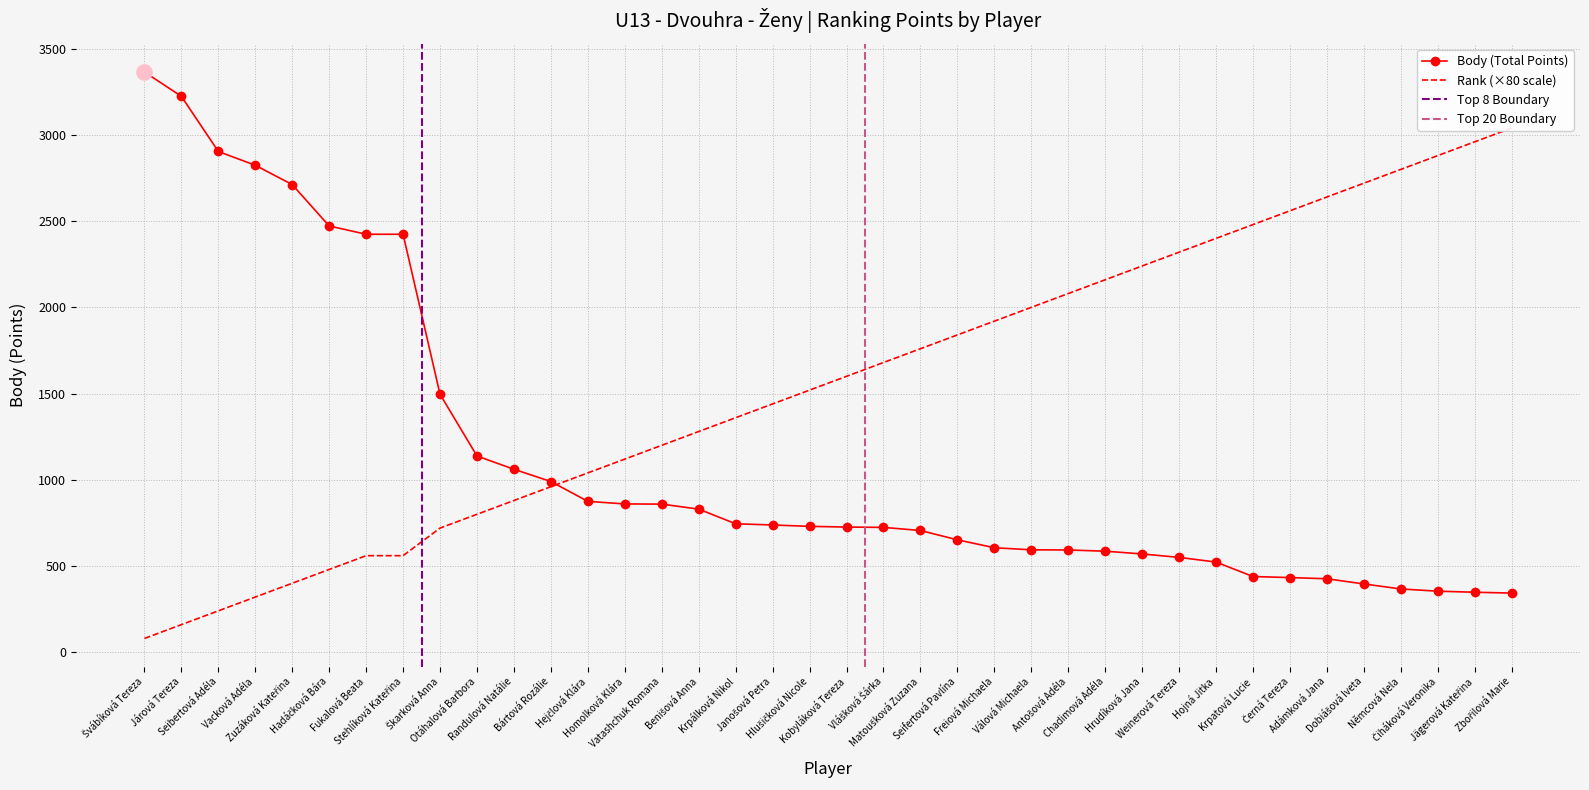

Which series has the largest total across all categories?

Rank